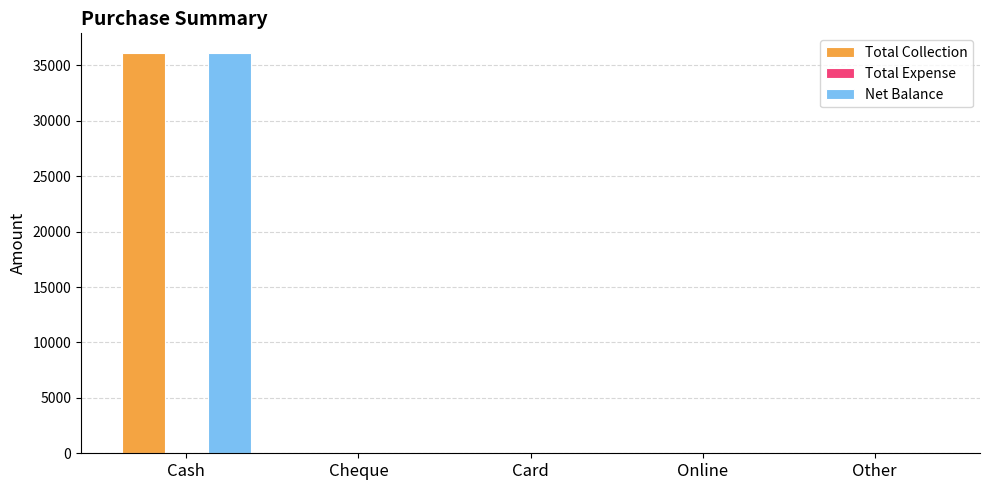

Reading left to right, extract all data points from this chart.

Total Collection: Cash=36097	Cheque=0	Card=0	Online=0	Other=0
Net Balance: Cash=36097	Cheque=0	Card=0	Online=0	Other=0